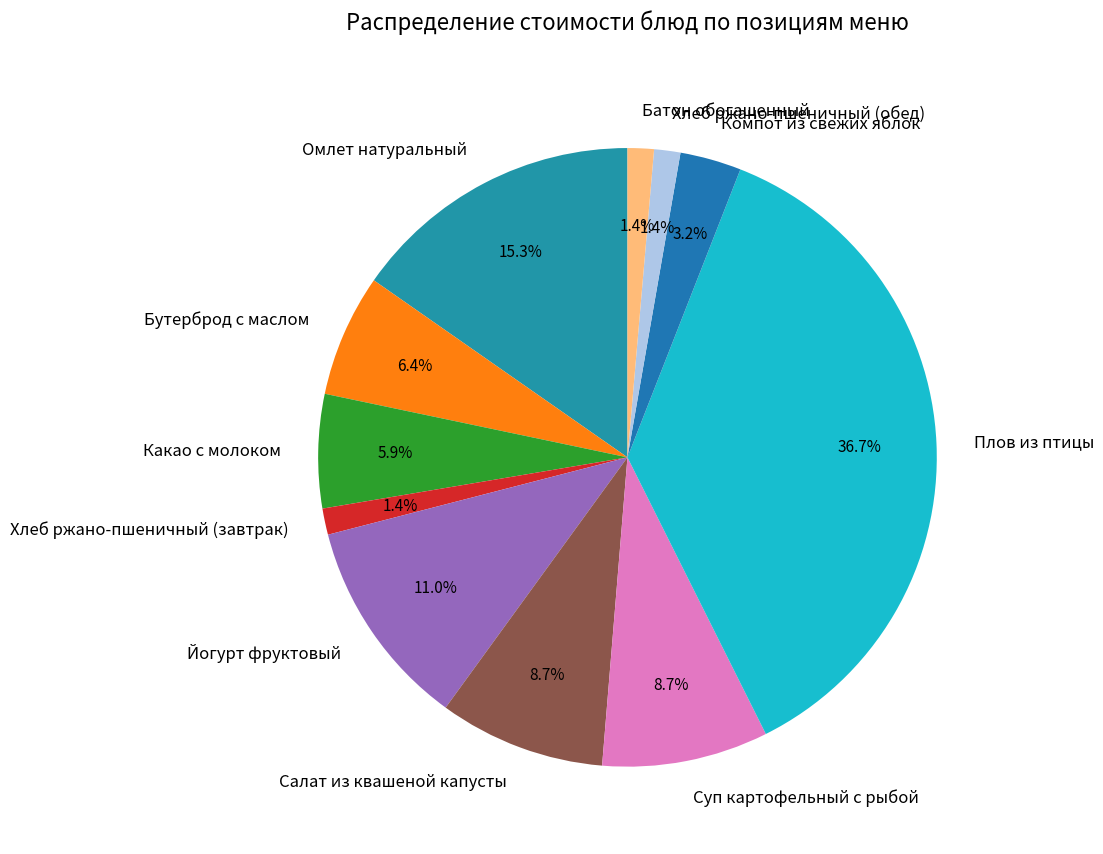

To the nearest percent, what is the difference between the Йогурт фруктовый and Батон обогащенный slice percentages?

10%